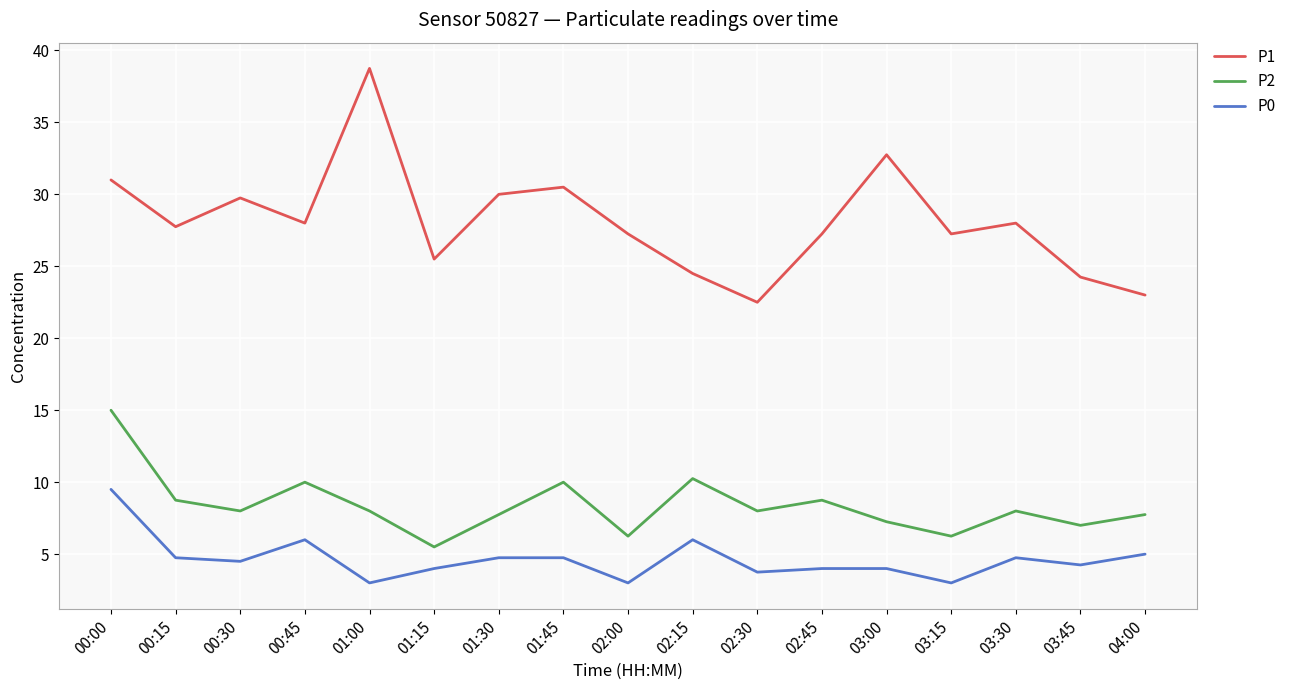

Rank the series by their average value, from highest to lowest.

P1, P2, P0